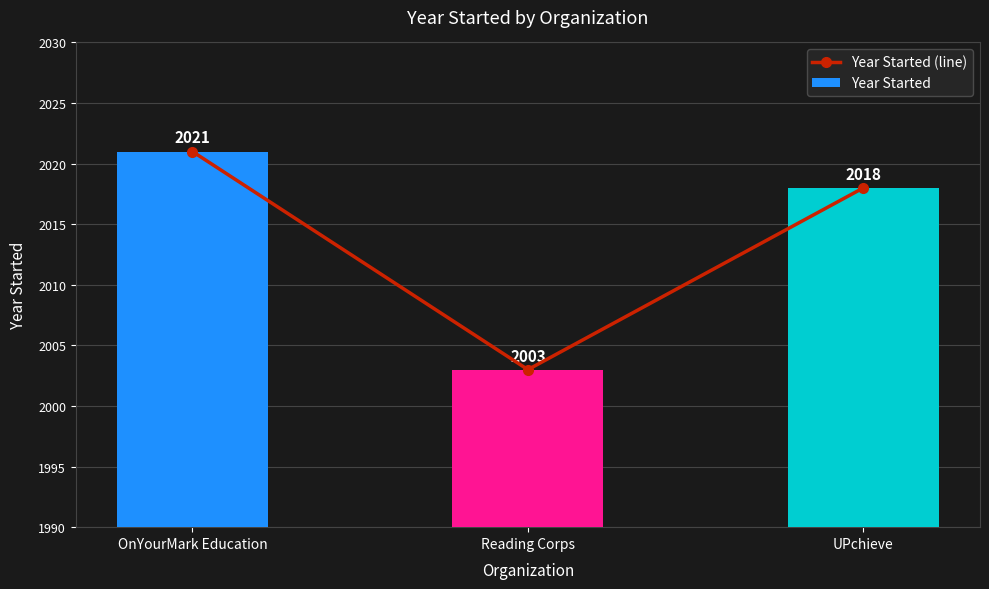

Which category has the highest value in the Year Started (line) series?

OnYourMark Education